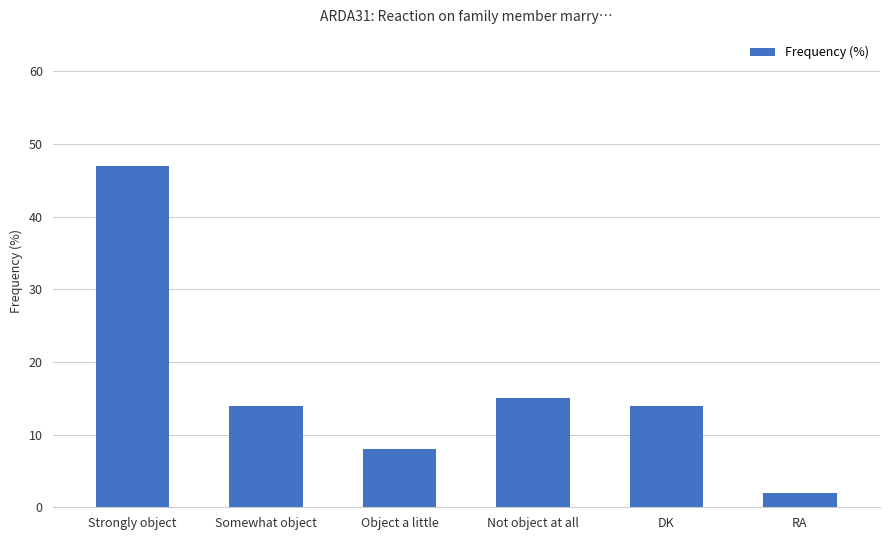

Read the value at DK, to the nearest 10.

10